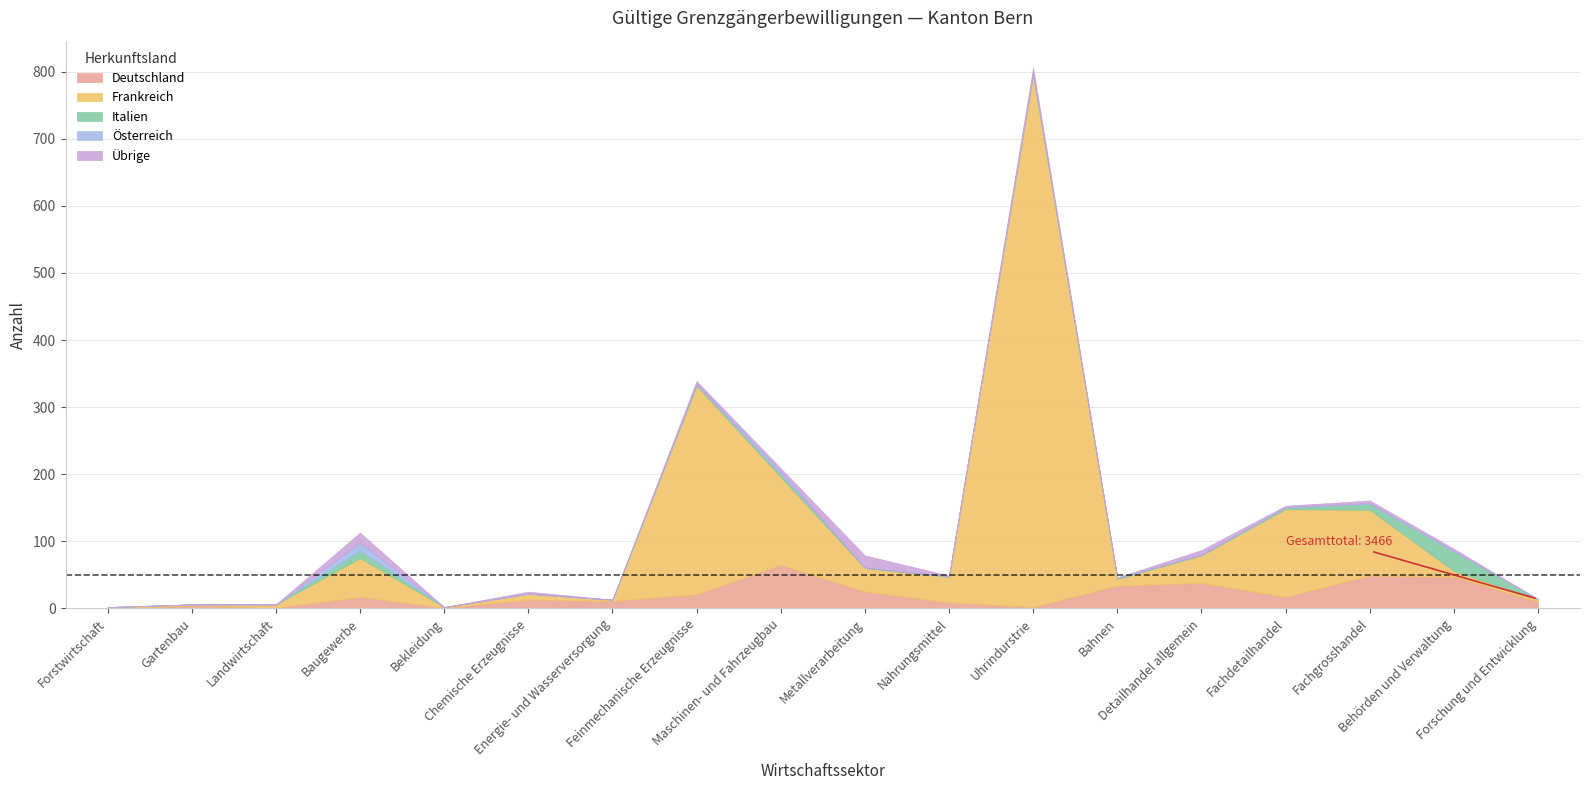

What is the value of the Deutschland point at the 9th from the left?

65